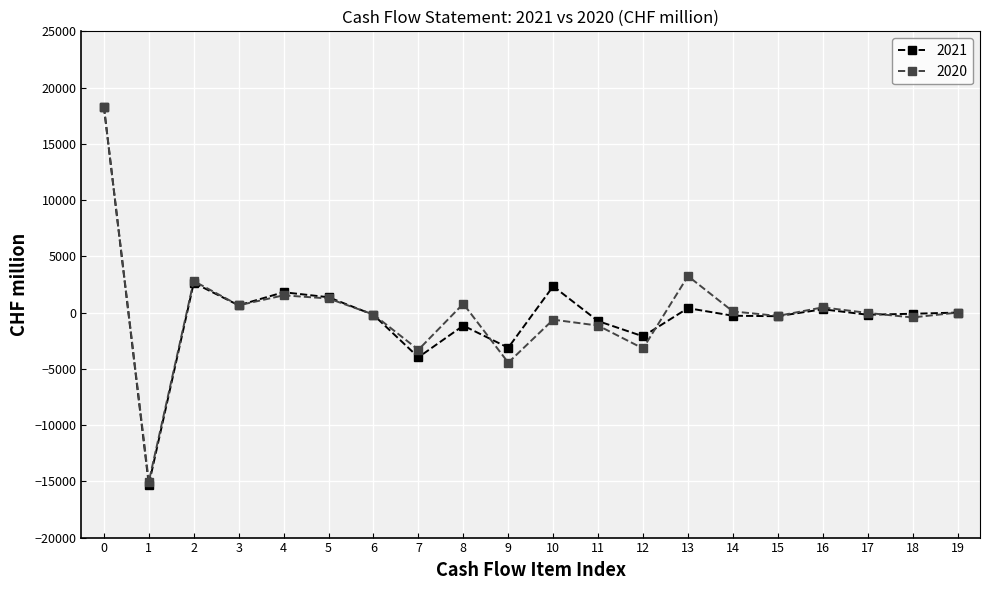

Which category has the highest value in the 2020 series?

0